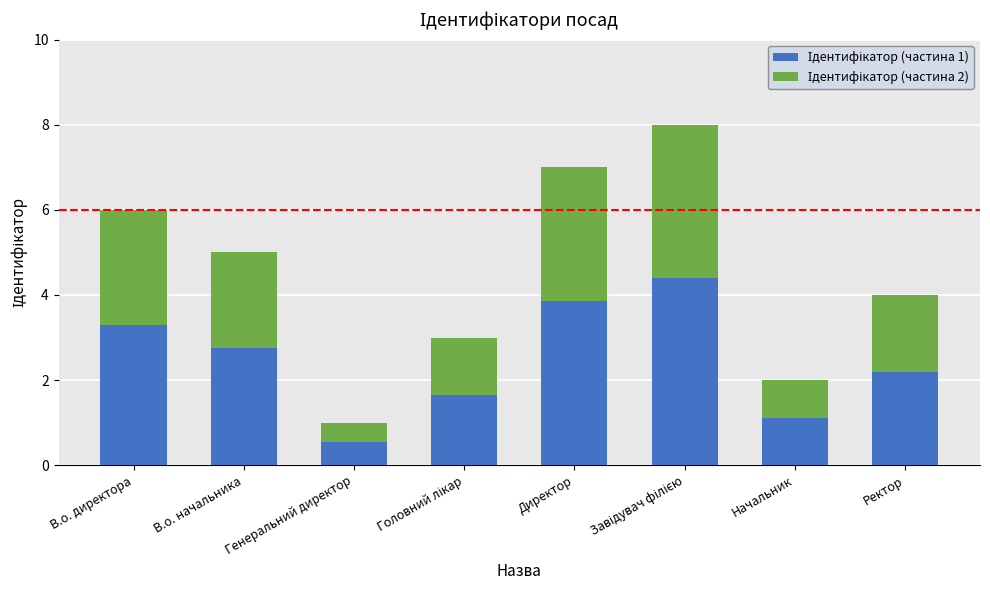

What is the total value across all series at Директор?

7.0